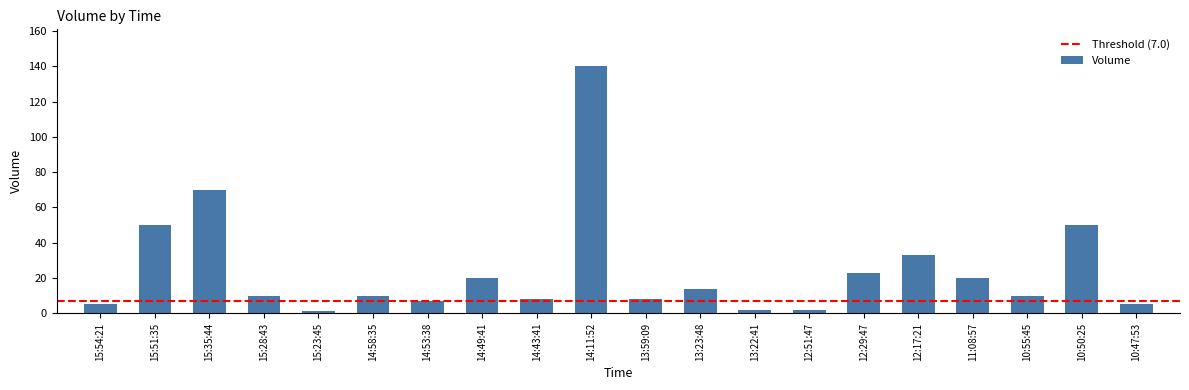

What position from the right is 10:55:45?

3